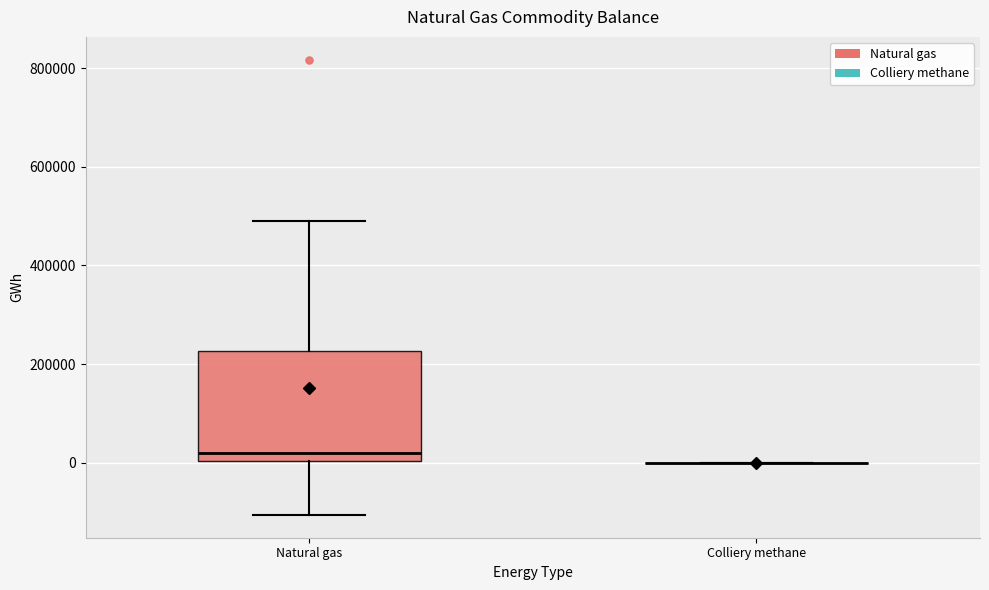

Comparing the boxes themselves (not the whiskers), which one is the tallest?

Natural gas